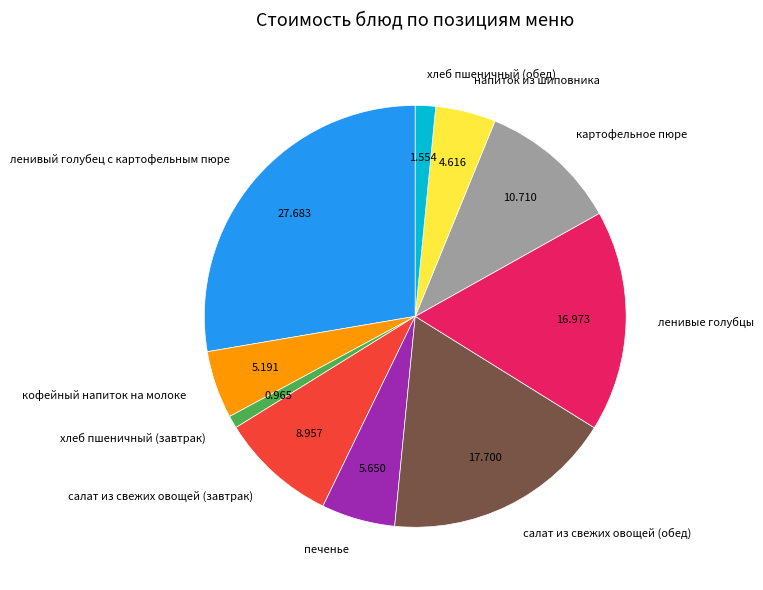

Combined, do хлеб пшеничный (завтрак) and напиток из шиповника account for over 50%?

No